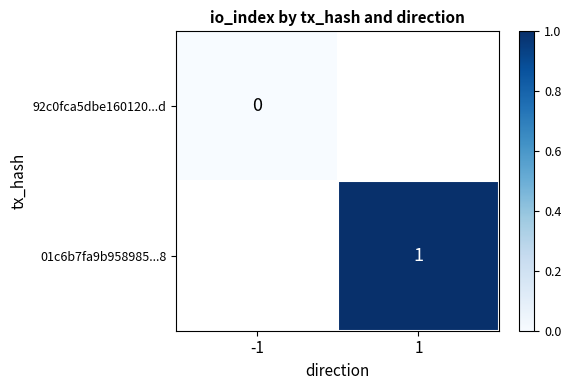

The 01c6b7fa9b958985...8 series shows 1.8 at 1. True or false?

False